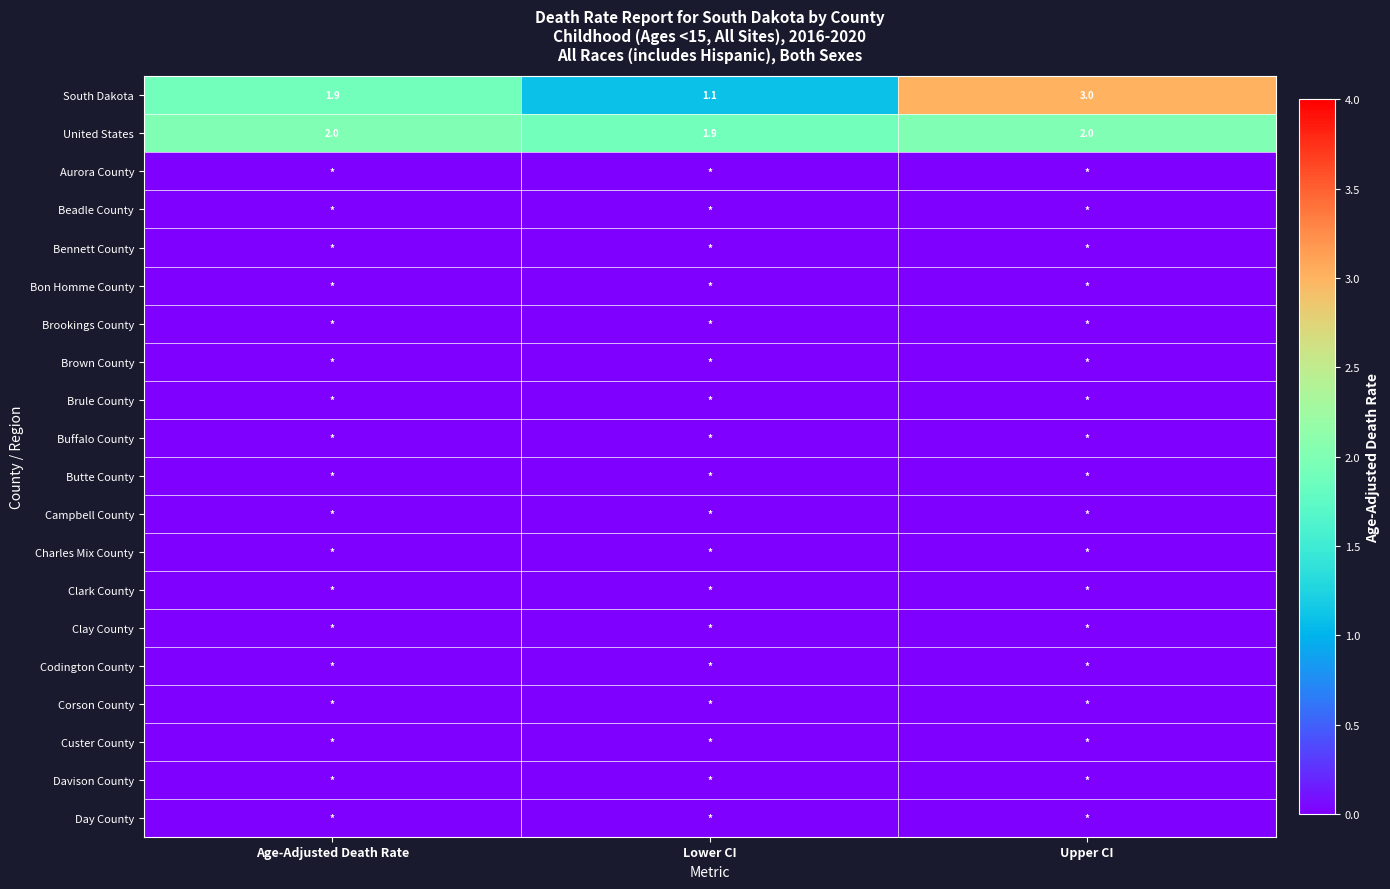

What is the total value across all series at Age-Adjusted Death Rate?

3.9